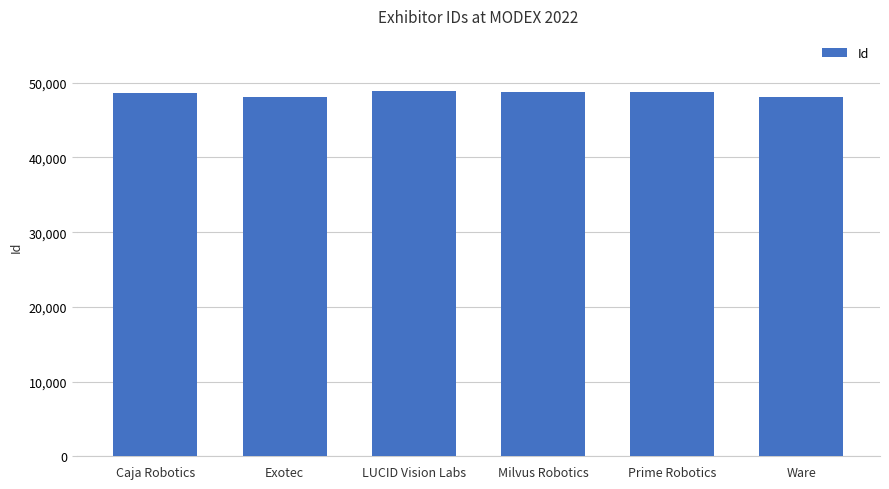

At which label does the data first exceed 48734?

LUCID Vision Labs